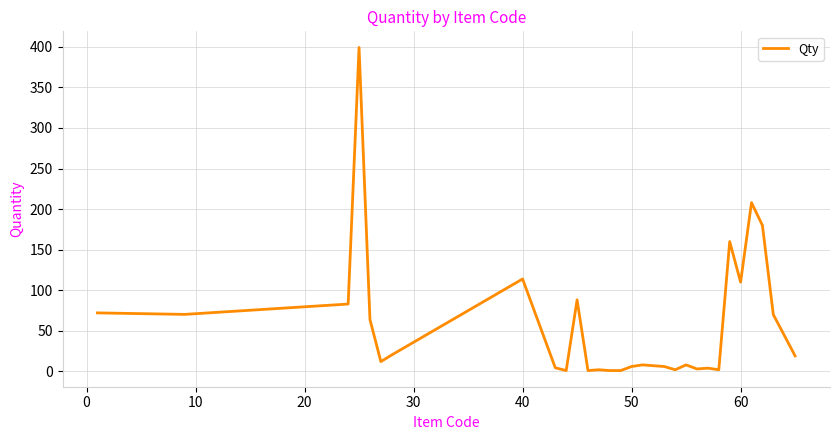

What is the average value?

57.5